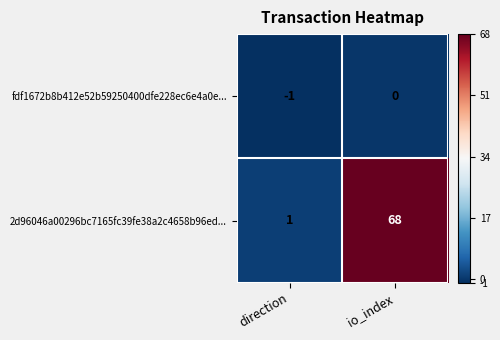

Reading left to right, what are all the values shown in this chart?

fdf1672b8b412e52b59250400dfe228ec6e4a0e...: -1	0
2d96046a00296bc7165fc39fe38a2c4658b96ed...: 1	68